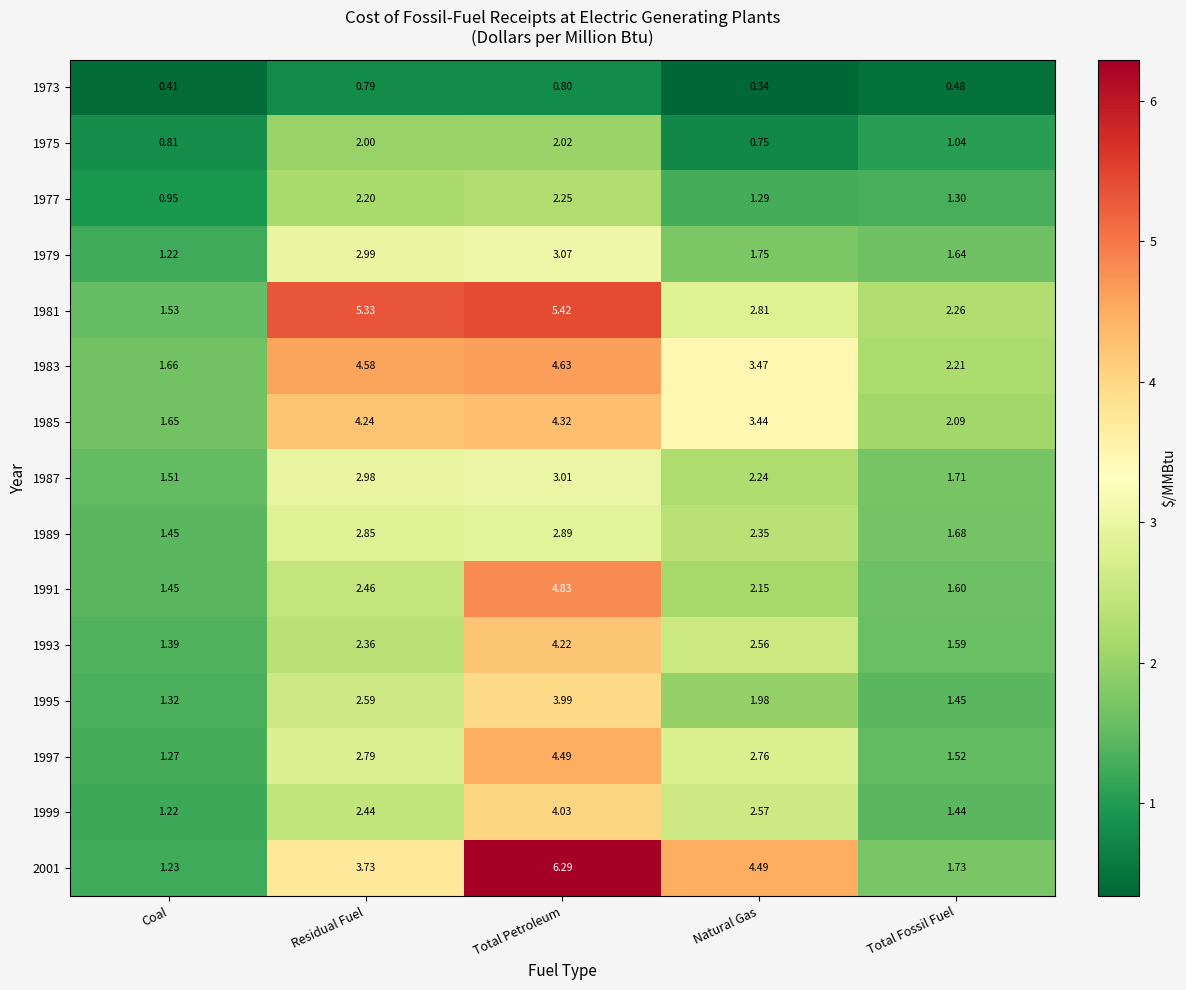

Which category has the lowest value across all series?

Natural Gas